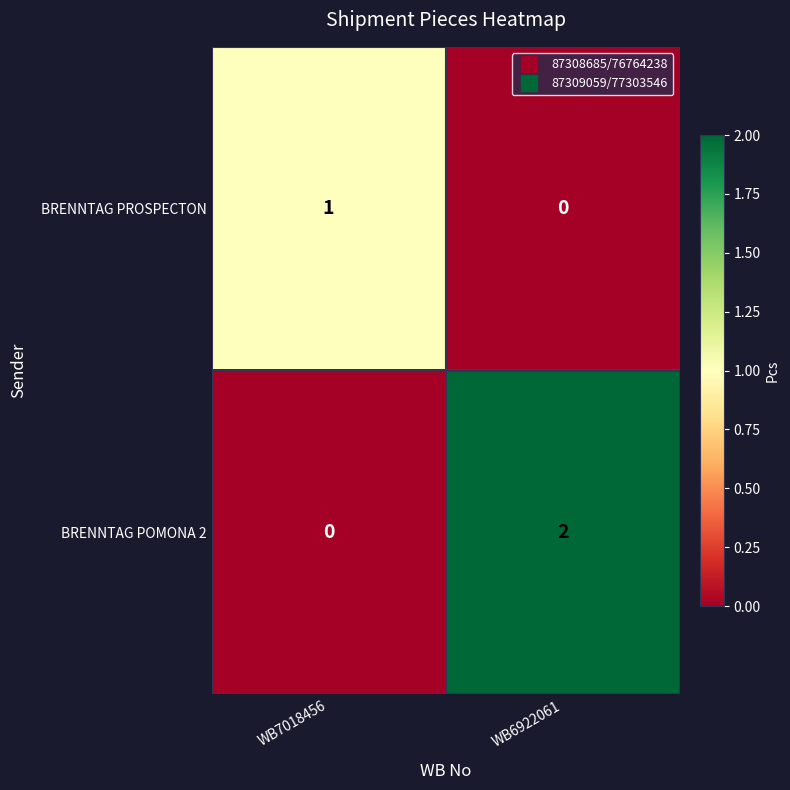

Which series has the widest spread of values?

BRENNTAG POMONA 2